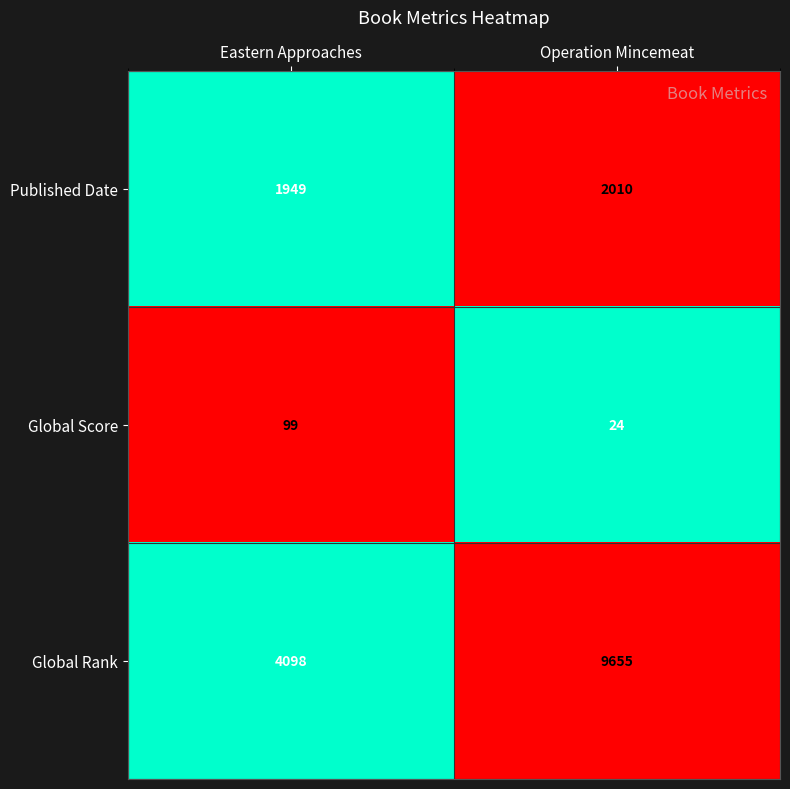

Count the number of categories in the chart.

2